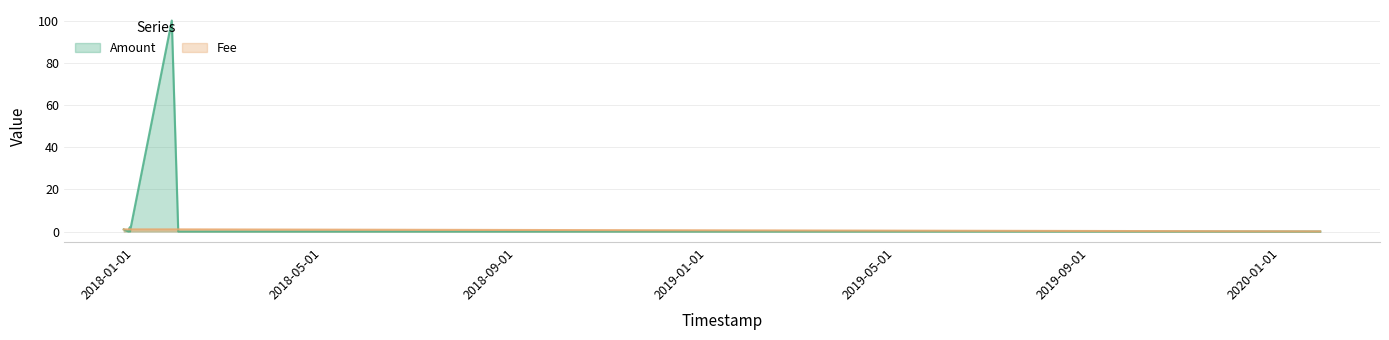

Does the chart have visible grid lines?

Yes